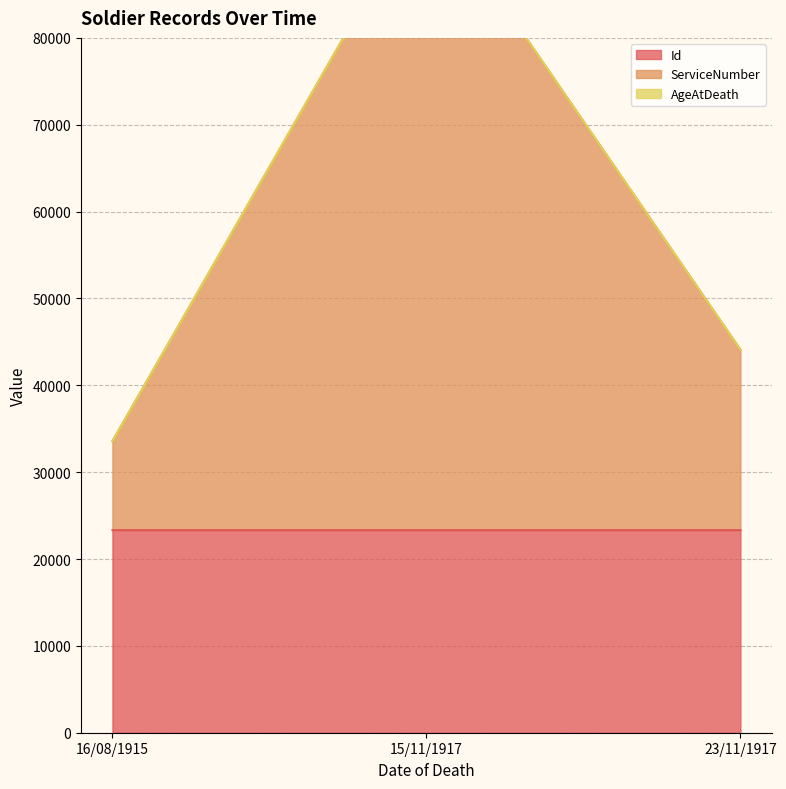

Does the chart have visible grid lines?

Yes